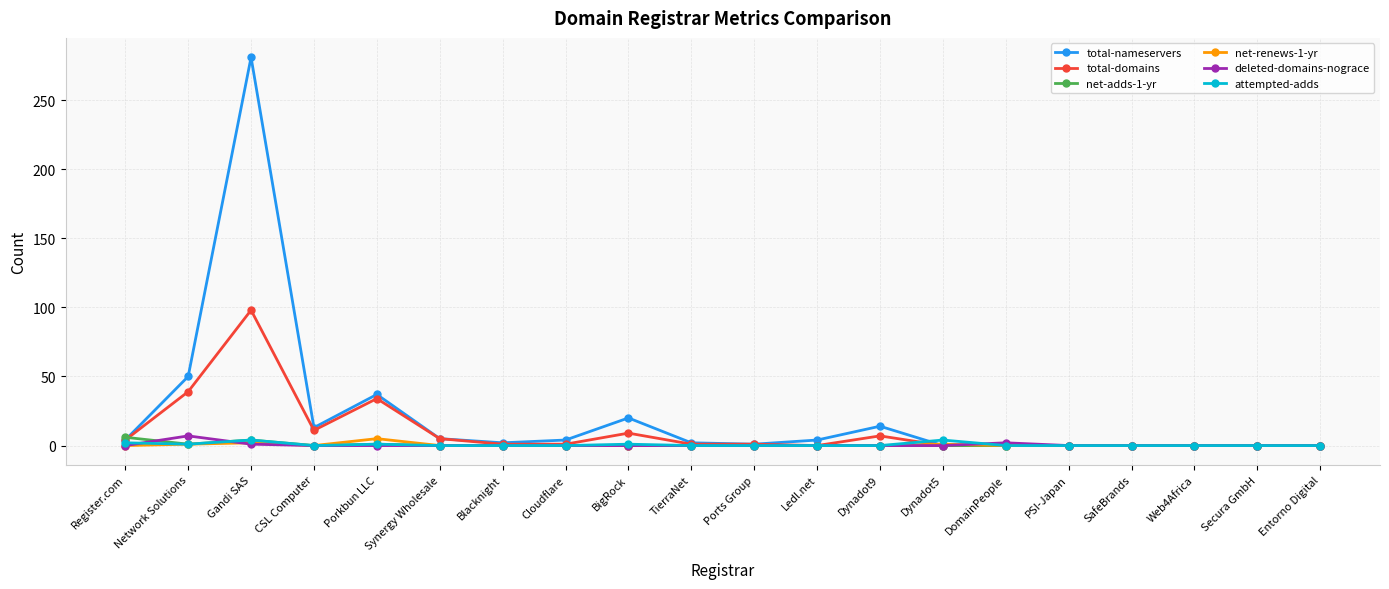

Count the number of data series in this chart.

6